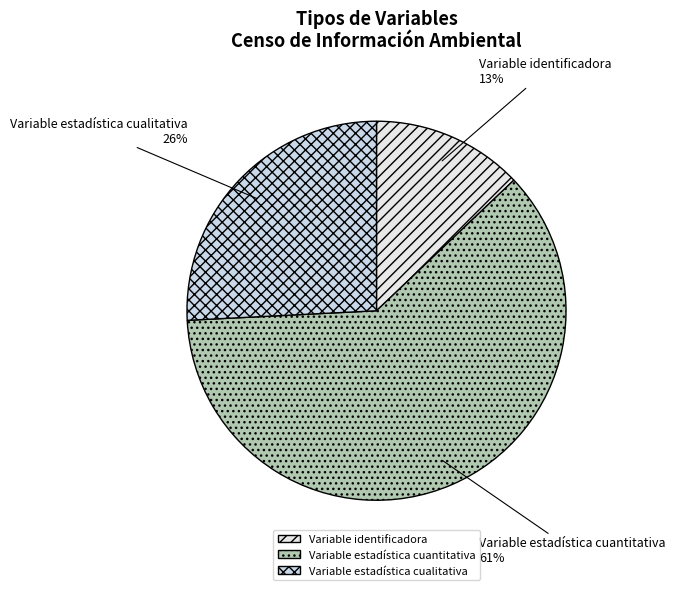

Combined, do Variable identificadora and Variable estadística cuantitativa account for over 50%?

Yes